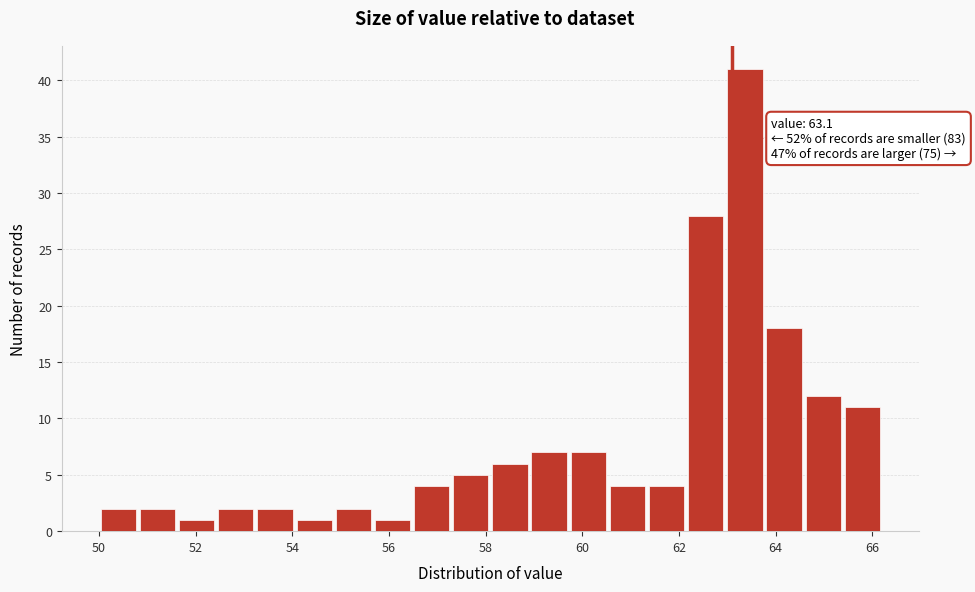

Which range on the x-axis has the tallest bar?

63.0 to 63.8